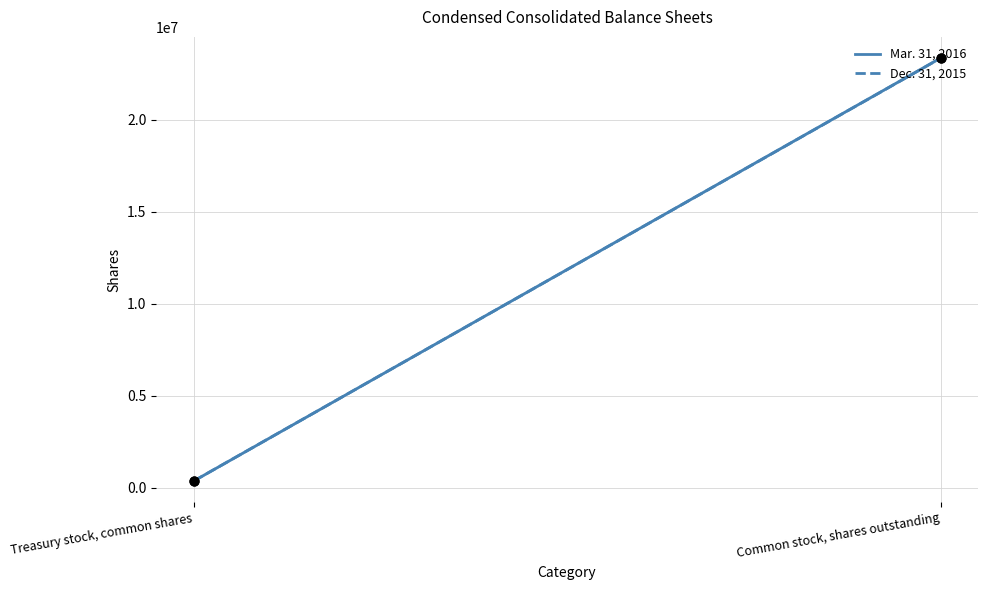

Which series has the largest Y range (max minus min)?

Mar. 31, 2016